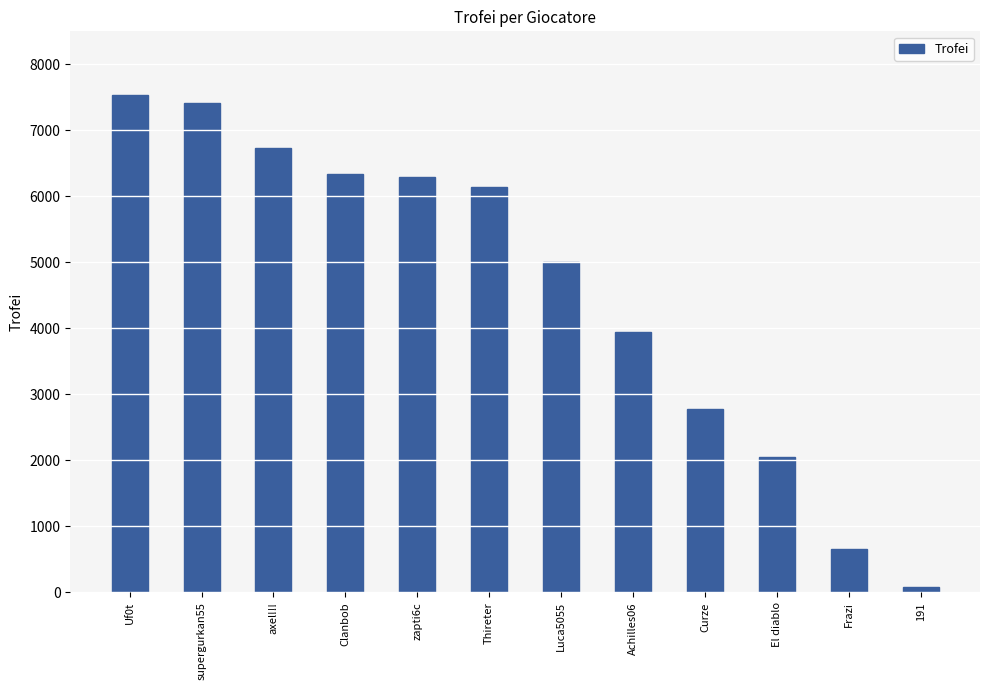

The value at Luca5055 is 2492. True or false?

False